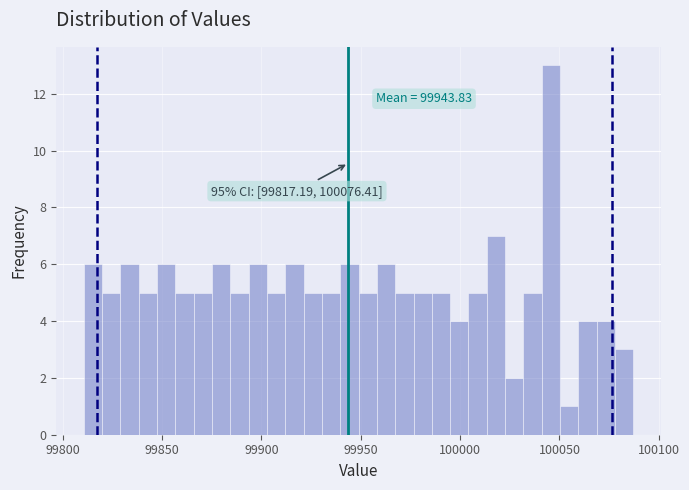

Read against the x-axis, roughly where is the centre of the tallest bar?

100045